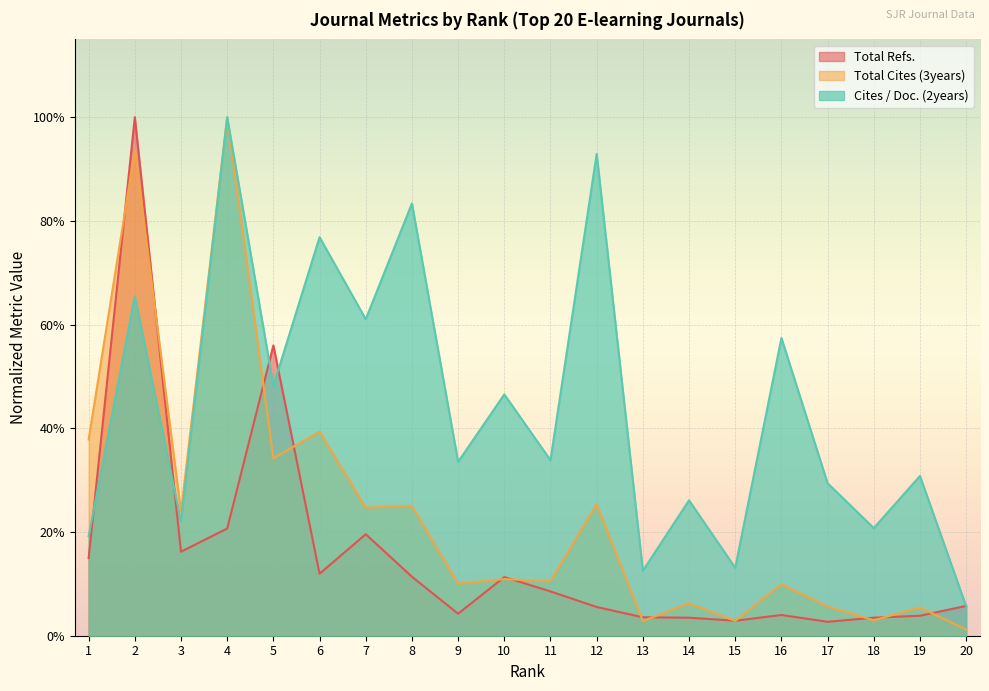

Reading left to right, list all the values displayed in this chart.

Total Refs.: 1=0.1	2=1.0	3=0.2	4=0.2	5=0.6	6=0.1	7=0.2	8=0.1	9=0.0	10=0.1	11=0.1	12=0.1	13=0.0	14=0.0	15=0.0	16=0.0	17=0.0	18=0.0	19=0.0	20=0.1
Total Cites (3years): 1=0.4	2=0.9	3=0.2	4=1.0	5=0.3	6=0.4	7=0.2	8=0.3	9=0.1	10=0.1	11=0.1	12=0.3	13=0.0	14=0.1	15=0.0	16=0.1	17=0.1	18=0.0	19=0.1	20=0.0
Cites / Doc. (2years): 1=0.2	2=0.7	3=0.2	4=1.0	5=0.5	6=0.8	7=0.6	8=0.8	9=0.3	10=0.5	11=0.3	12=0.9	13=0.1	14=0.3	15=0.1	16=0.6	17=0.3	18=0.2	19=0.3	20=0.1